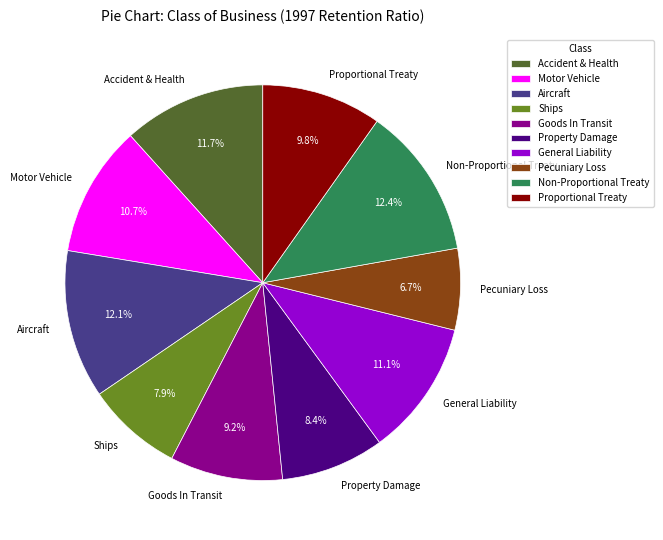

Which has a higher value, General Liability or Pecuniary Loss?

General Liability